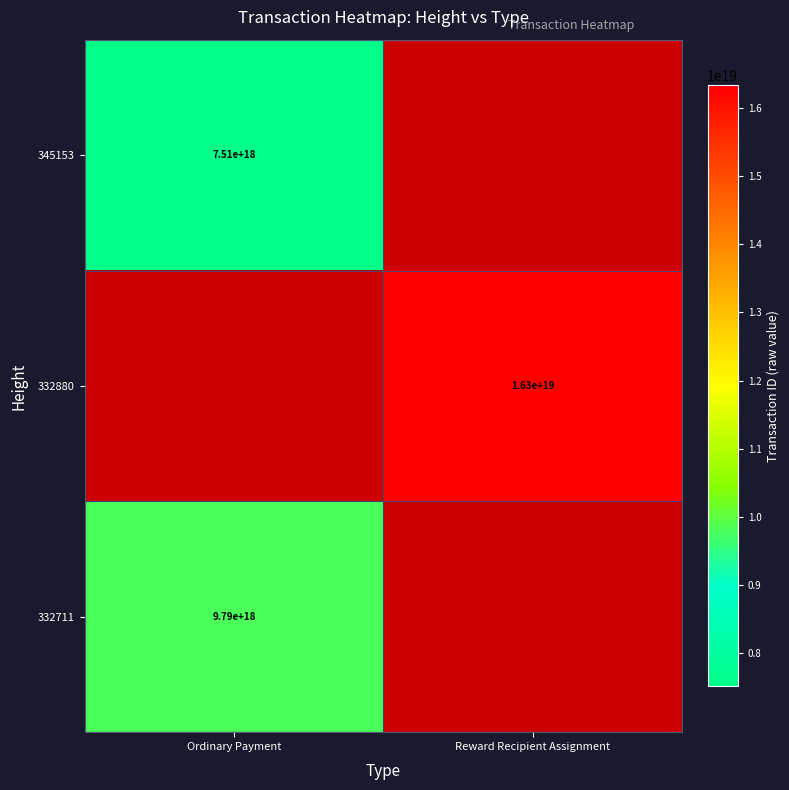

The 332880 series shows 16300000000000000000 at Reward Recipient Assignment. True or false?

True